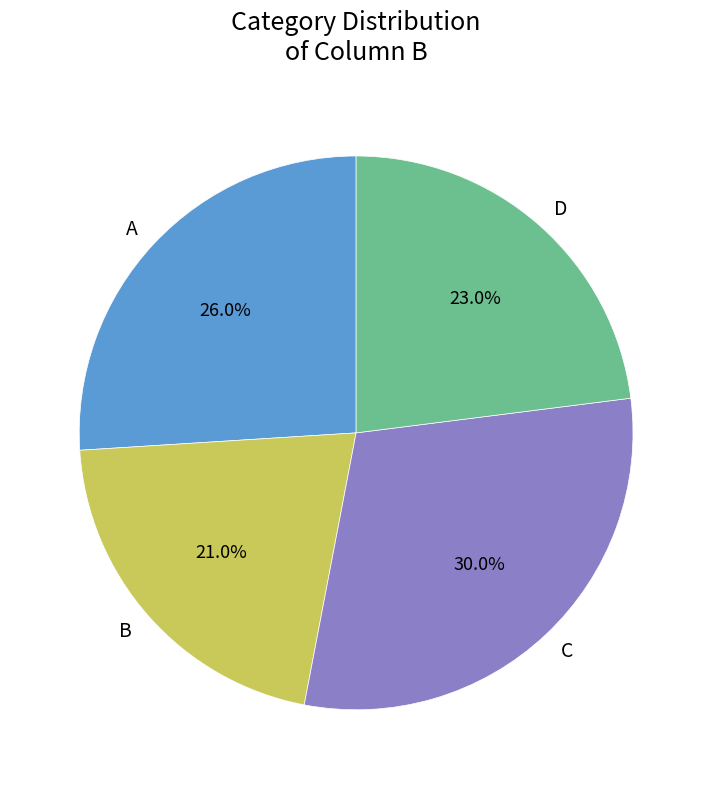

Which slice is the smallest?

B